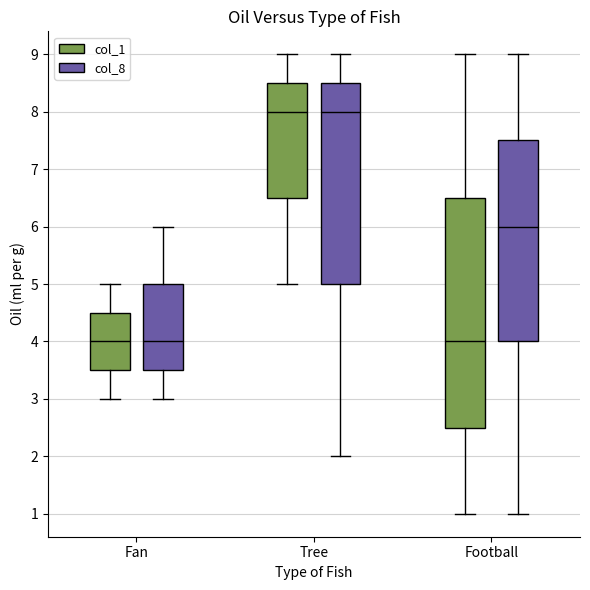

Comparing the boxes themselves (not the whiskers), which one is the tallest?

Football (col_1)